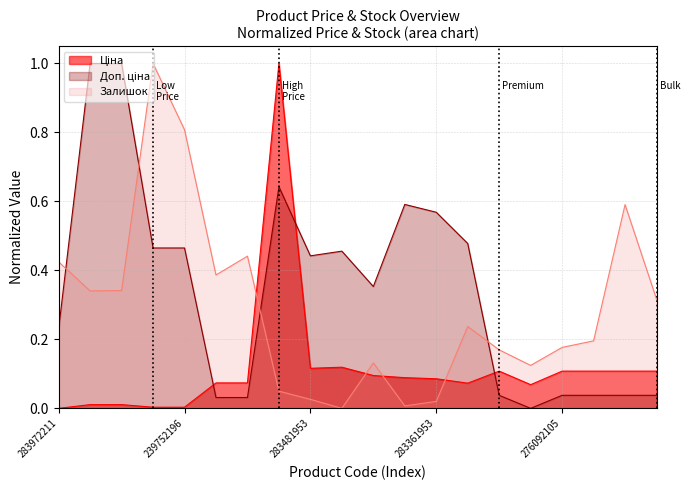

Reading left to right, what are all the values shown in this chart?

Ціна: 0.0	0.0	0.0	0.0	0.0	0.1	0.1	1.0	0.1	0.1	0.1	0.1	0.1	0.1	0.1	0.1	0.1	0.1	0.1	0.1
Доп. ціна: 0.2	1.0	1.0	0.5	0.5	0.0	0.0	0.6	0.4	0.5	0.4	0.6	0.6	0.5	0.0	0.0	0.0	0.0	0.0	0.0
Залишок: 0.4	0.3	0.3	1.0	0.8	0.4	0.4	0.0	0.0	0.0	0.1	0.0	0.0	0.2	0.2	0.1	0.2	0.2	0.6	0.3